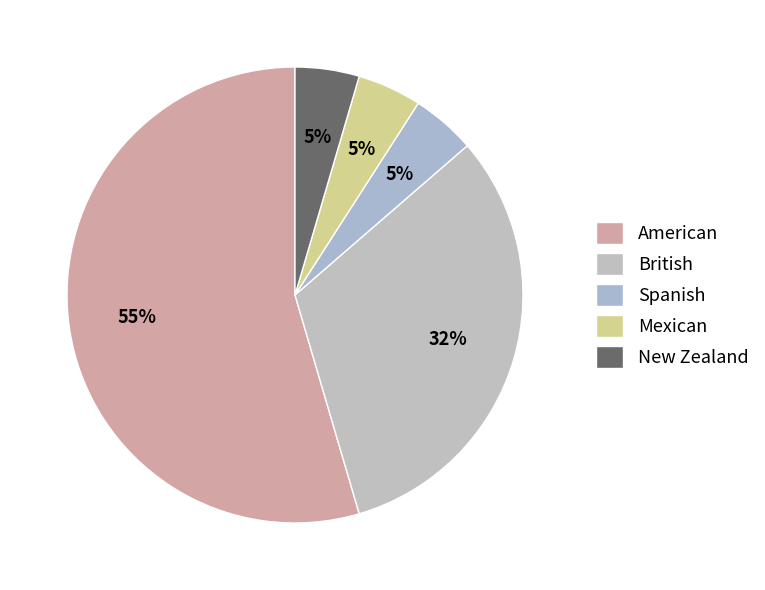

Combined, do New Zealand and Spanish account for over 50%?

No